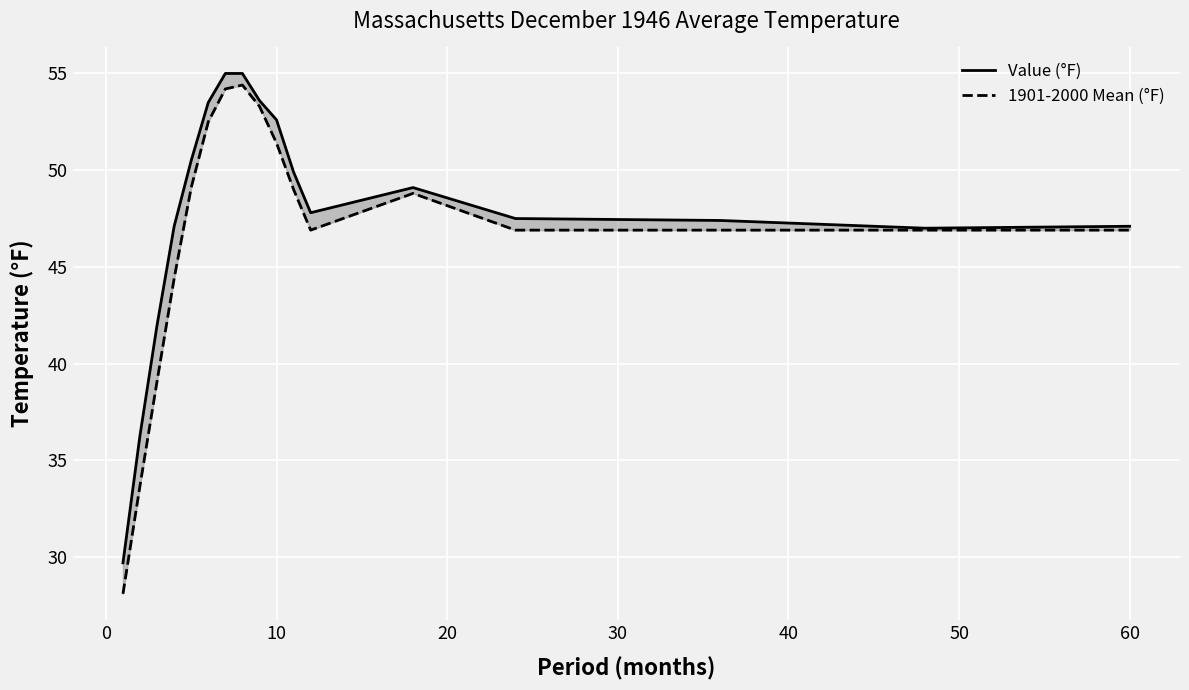

What is the lowest value of the Value (°F) series?

29.7